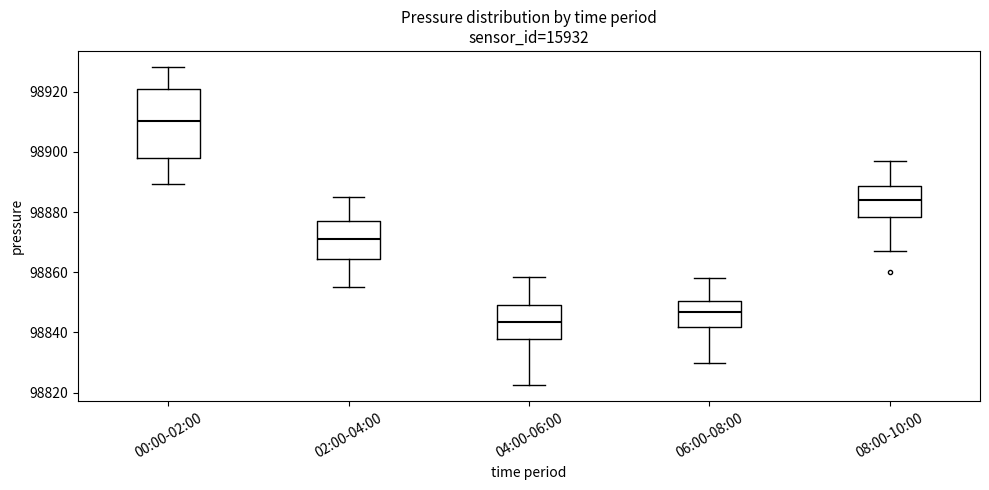

Reading left to right, read every box against the y-axis: the position of its median line, the range the box covers, and the ends of its whiskers. The values are not printed on the chart, so give them approximately, as read against the axis.

00:00-02:00: median 98910, box 98898 to 98920, whiskers 98890 to 98928
02:00-04:00: median 98872, box 98864 to 98876, whiskers 98856 to 98886
04:00-06:00: median 98844, box 98838 to 98850, whiskers 98822 to 98858
06:00-08:00: median 98846, box 98842 to 98850, whiskers 98830 to 98858
08:00-10:00: median 98884, box 98878 to 98888, whiskers 98868 to 98896